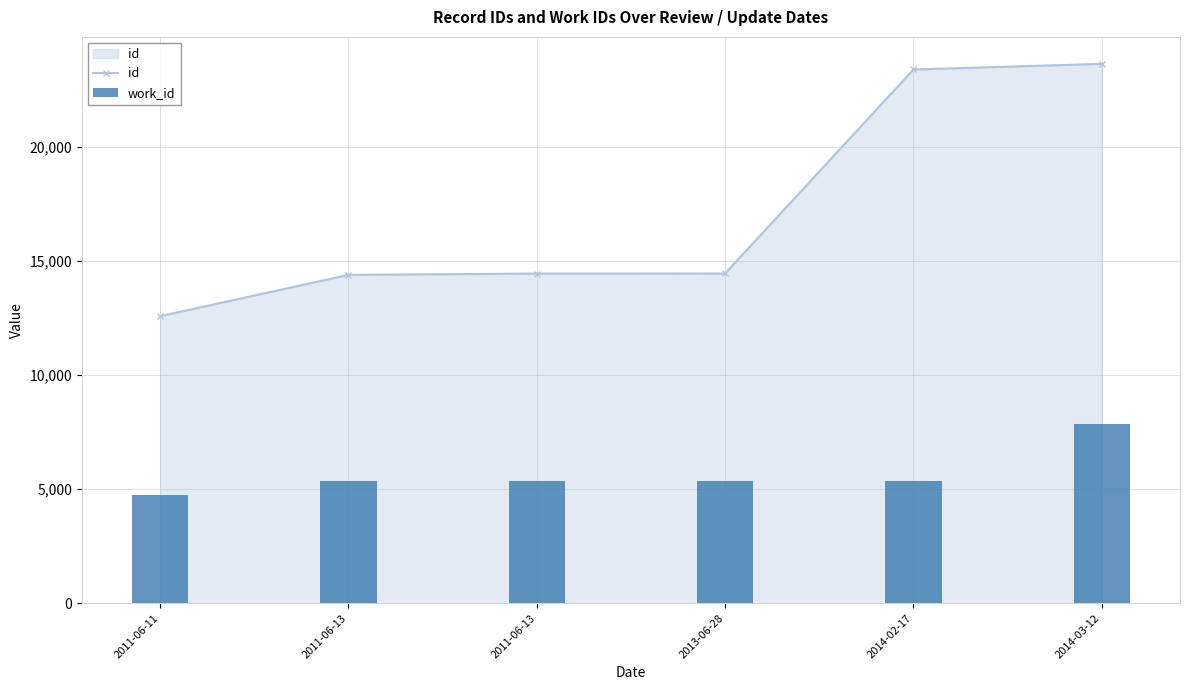

Does the chart contain any negative values?

No